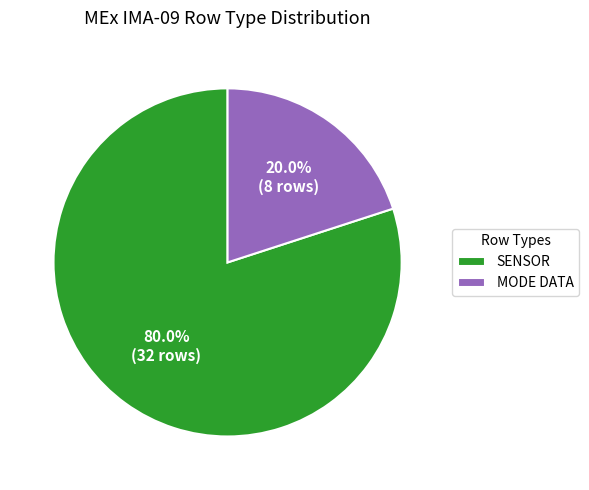

Between MODE DATA and SENSOR, which is larger?

SENSOR